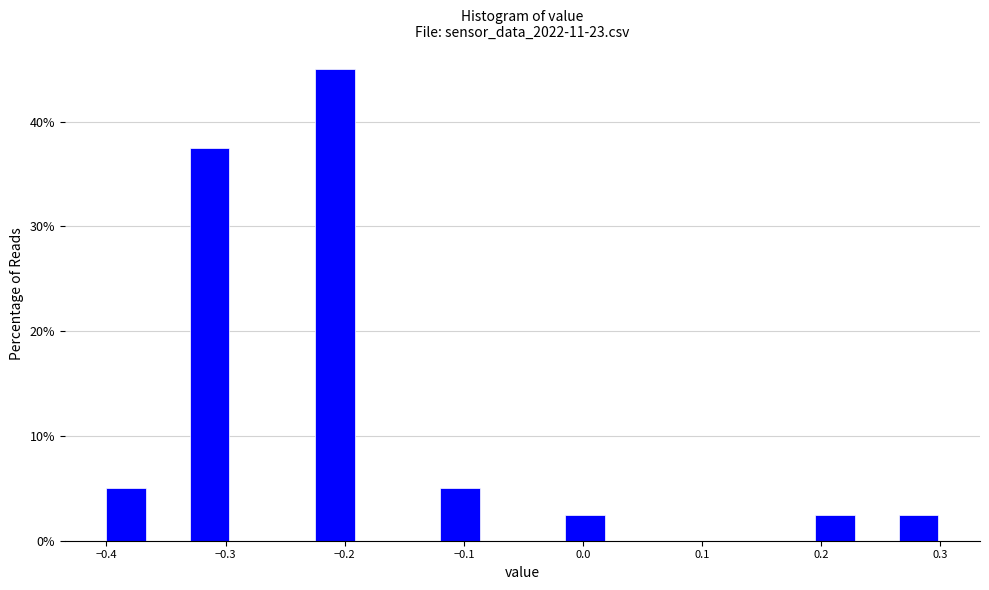

Read against the x-axis, roughly where is the centre of the tallest bar?

-0.21